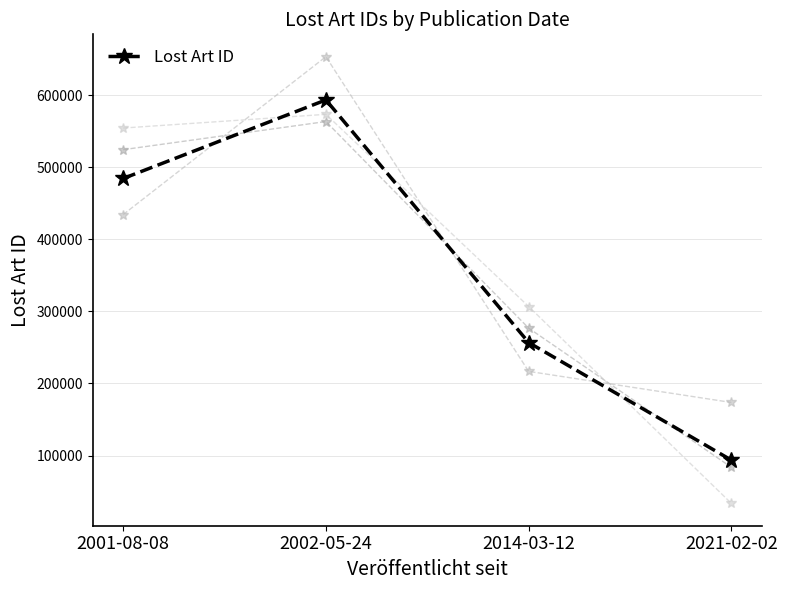

Reading left to right, list all the values displayed in this chart.

484345	593352	256765	93652